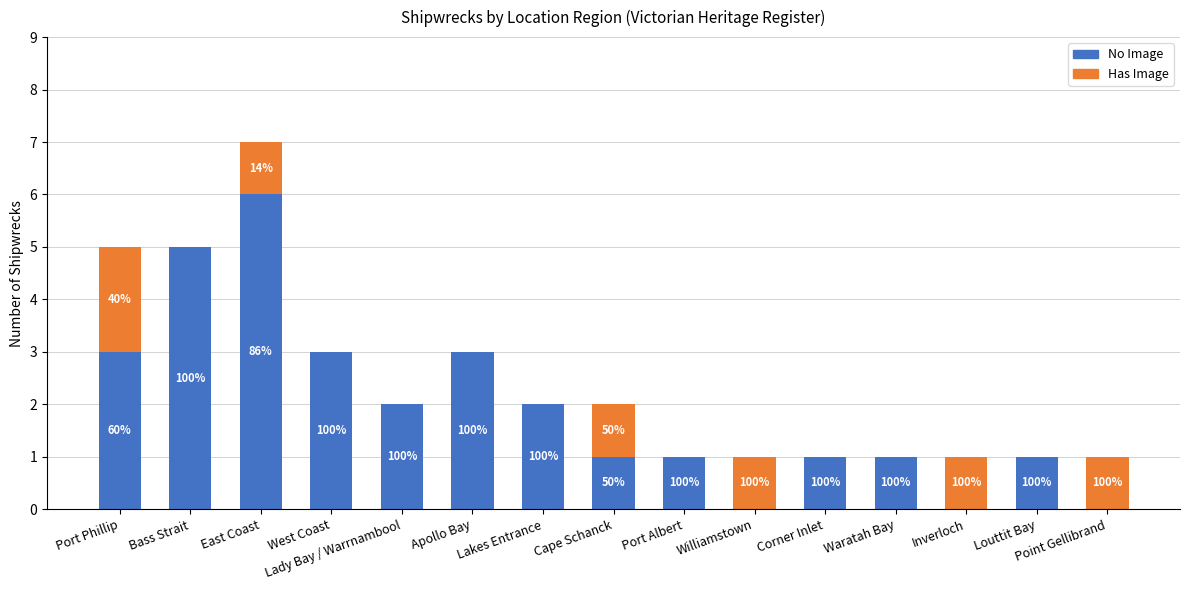

What are all the series names shown in the legend?

No Image, Has Image